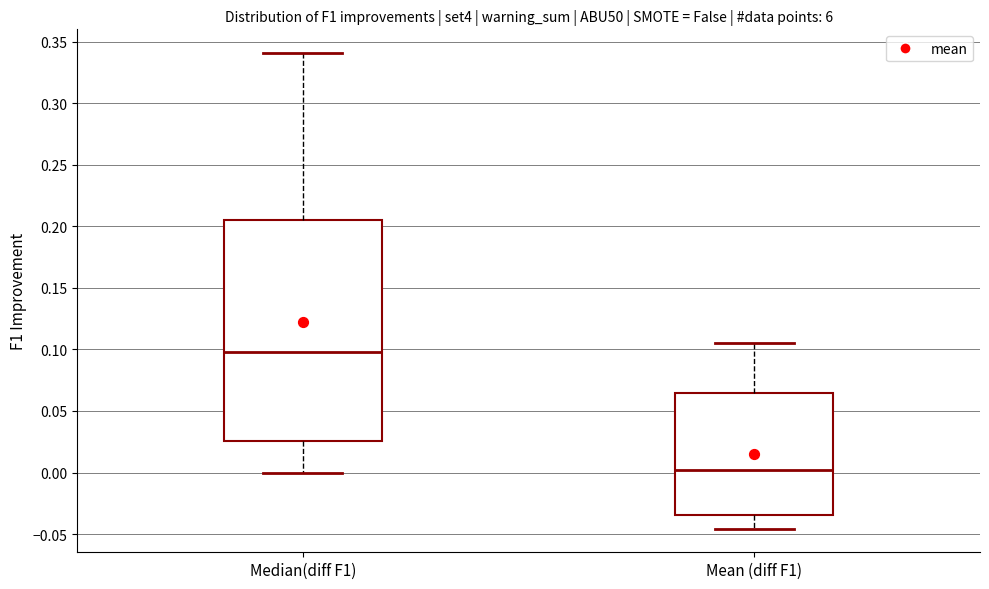

Which box's median line is the highest?

Median(diff F1)